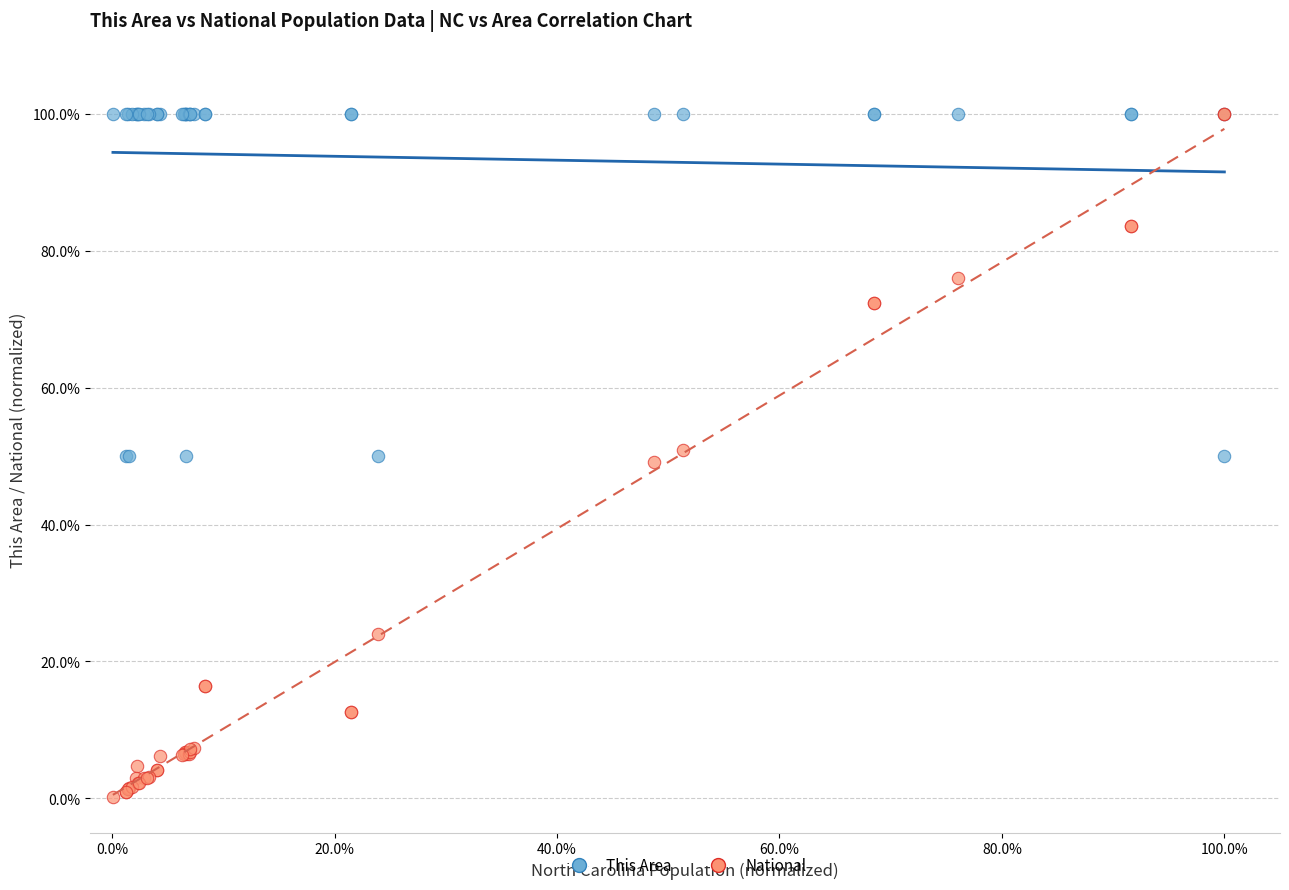

What are all the series names shown in the legend?

This Area, National